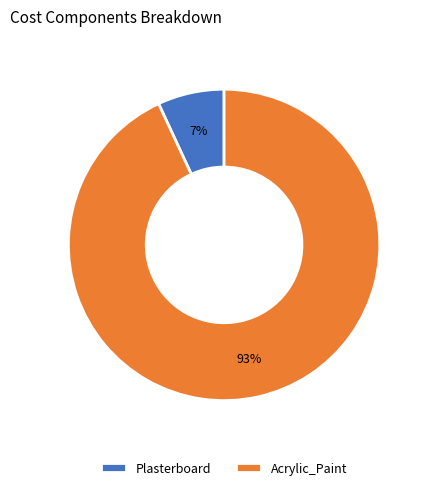

To the nearest percent, what portion does Plasterboard represent?

7%